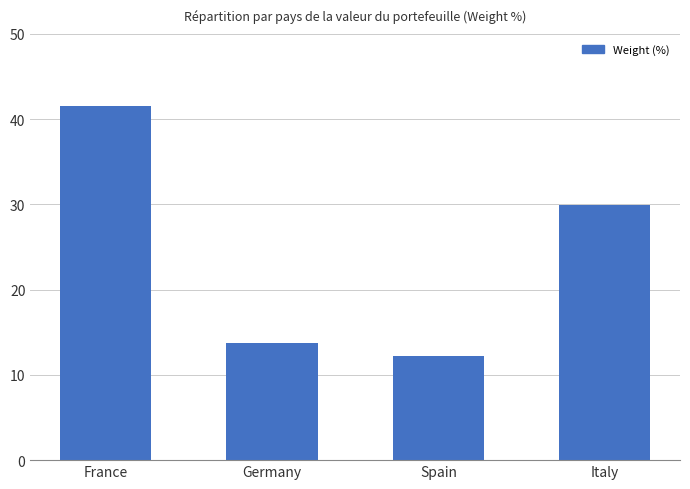

The chart shows a value of 41.5 at France. True or false?

True